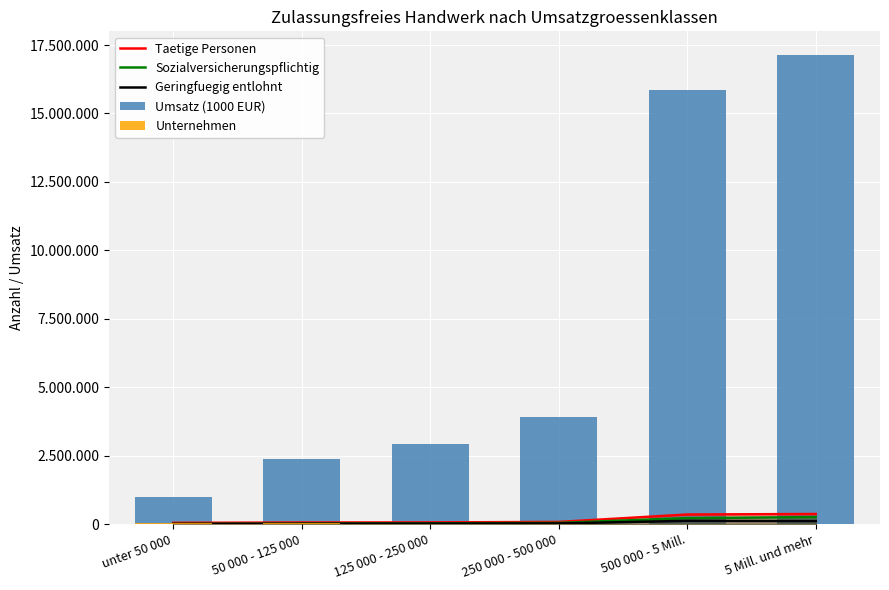

What is the total value across all series at 50 000 - 125 000?

2505414